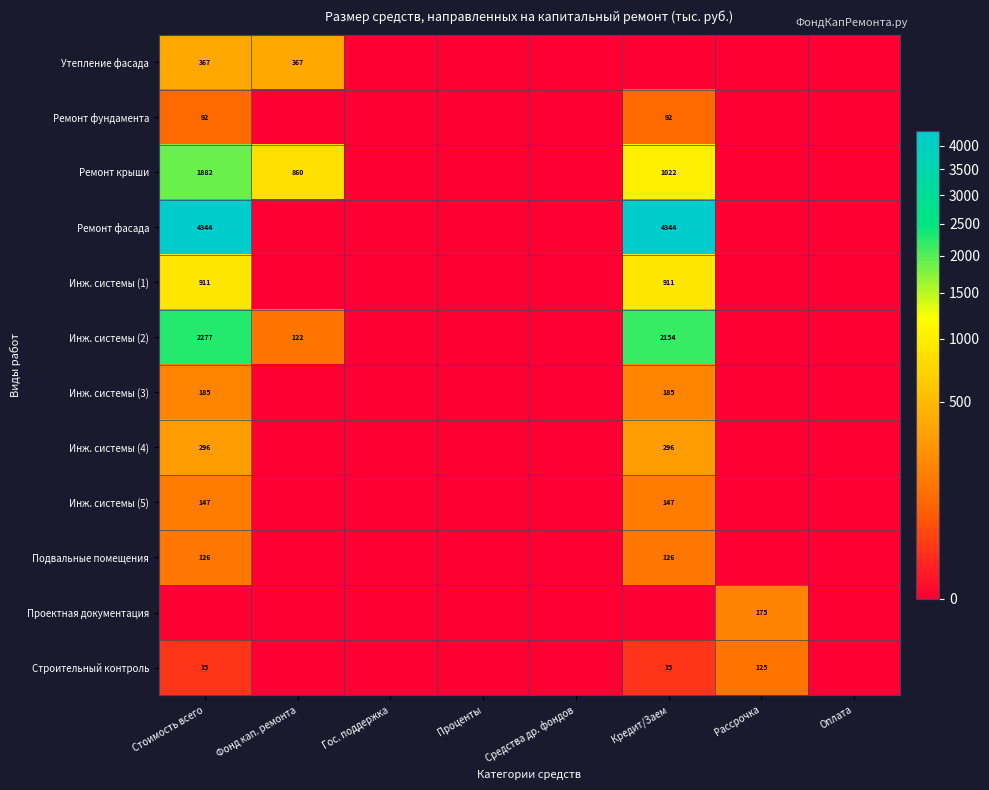

The value of Инж. системы (3) at Стоимость всего is 185. True or false?

True